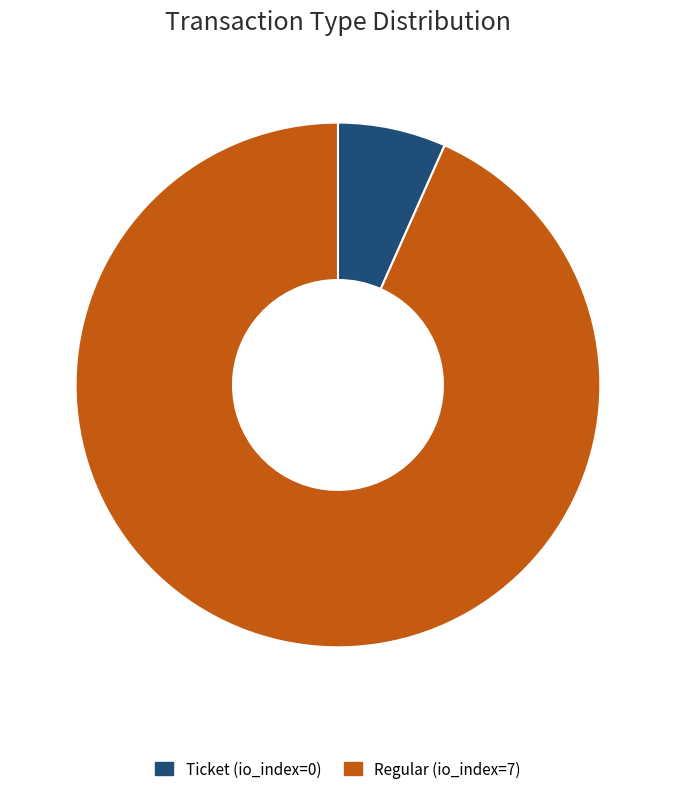

How many segments does this pie chart have?

2